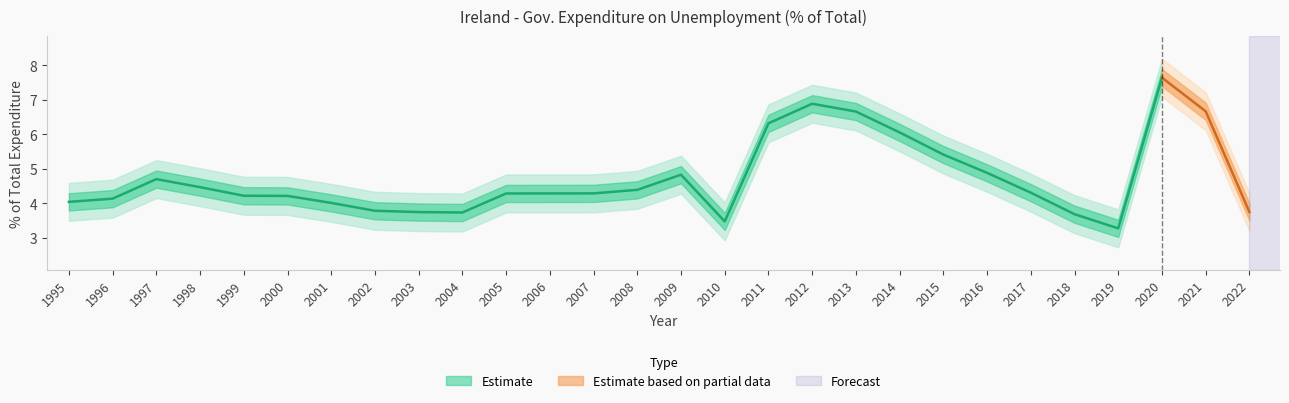

Which has a higher value, 2018 or 2021?

2021